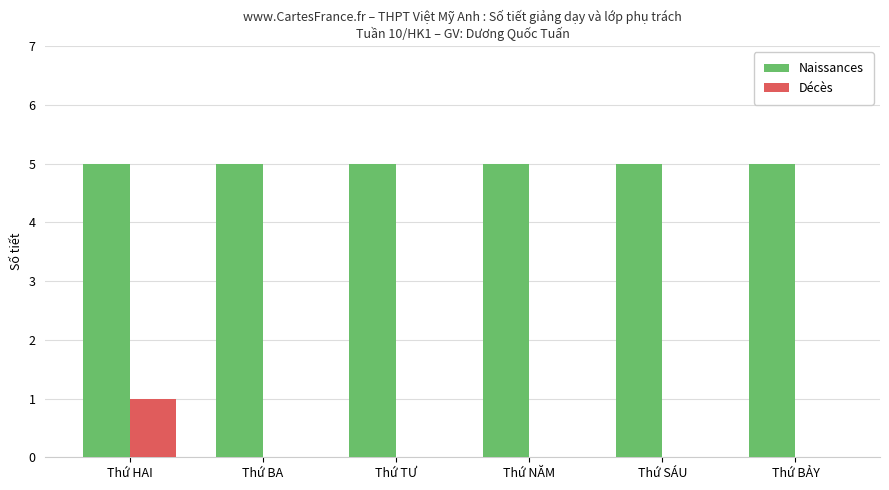

What is the maximum value shown in the chart?

5